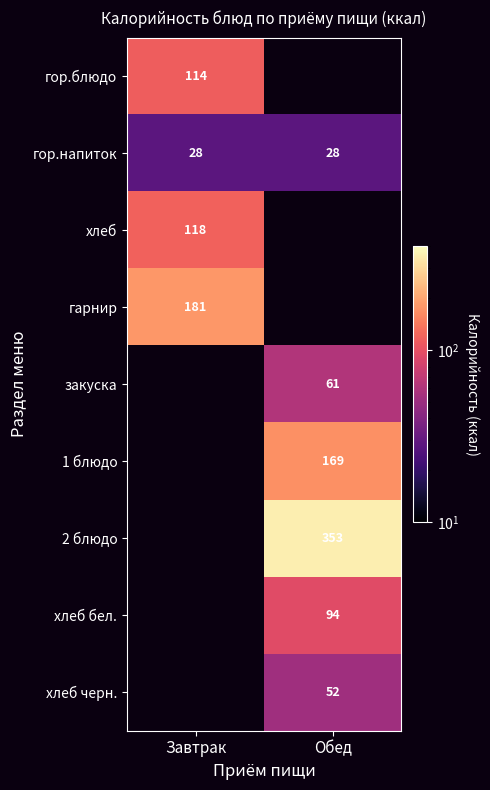

The 1 блюдо series shows 169 at Обед. True or false?

True